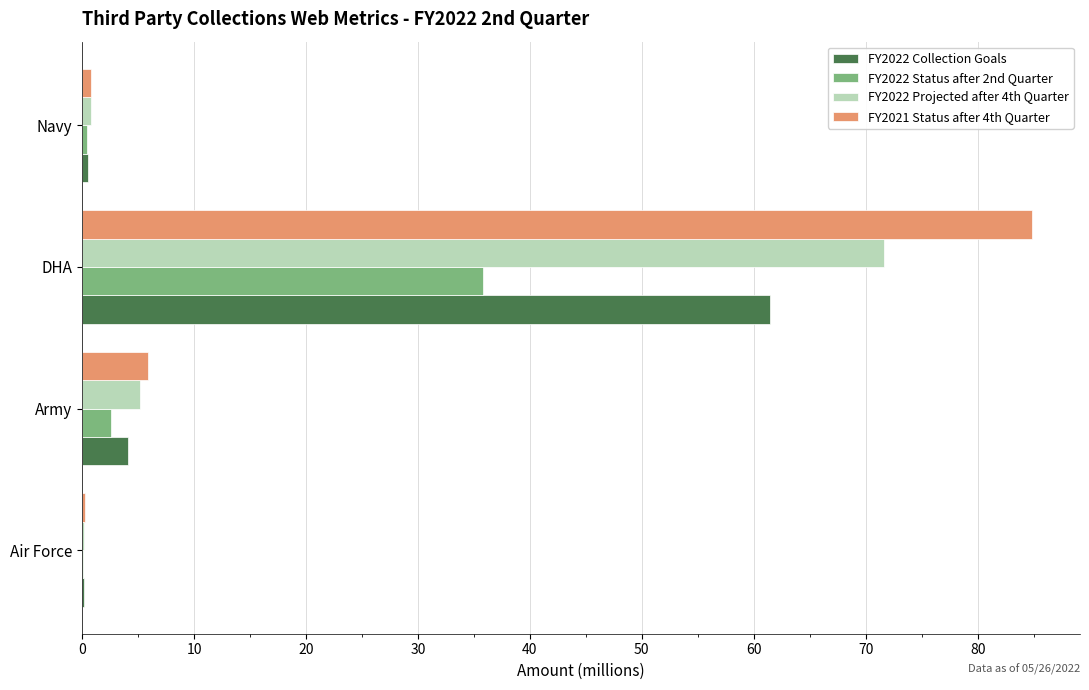

What is the sum of all FY2021 Status after 4th Quarter values?

91.9